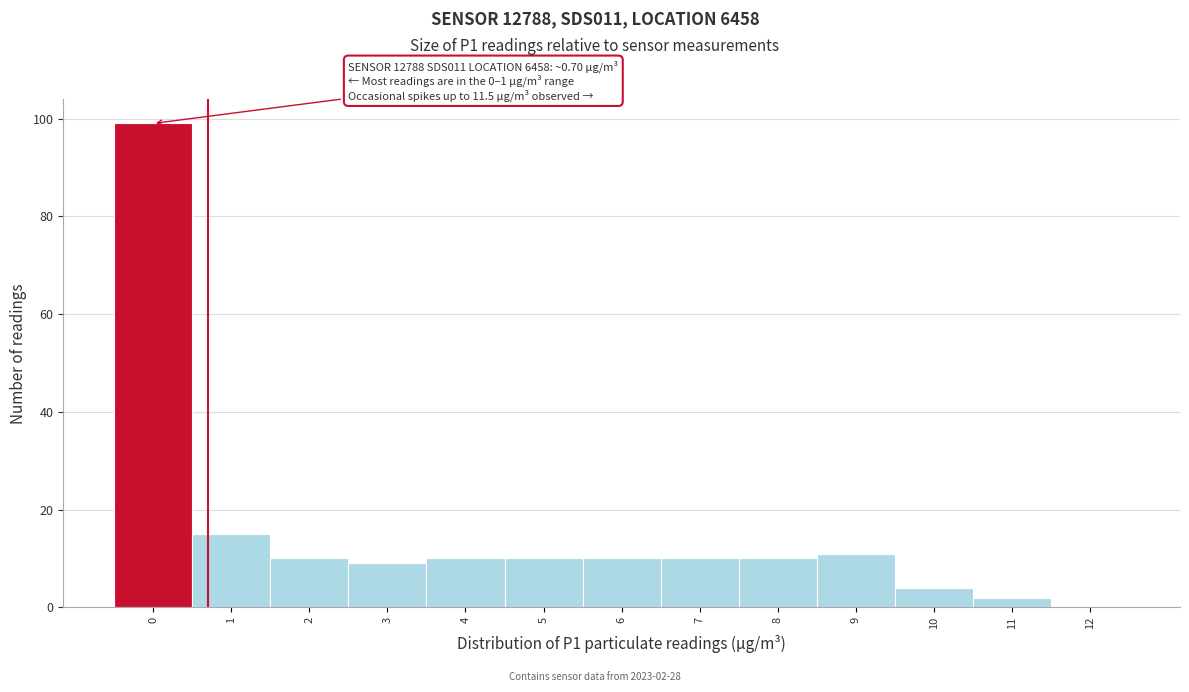

Reading left to right, what are all the values shown in this chart?

0=99	1=15	2=10	3=9	4=10	5=10	6=10	7=10	8=10	9=11	10=4	11=2	12=0